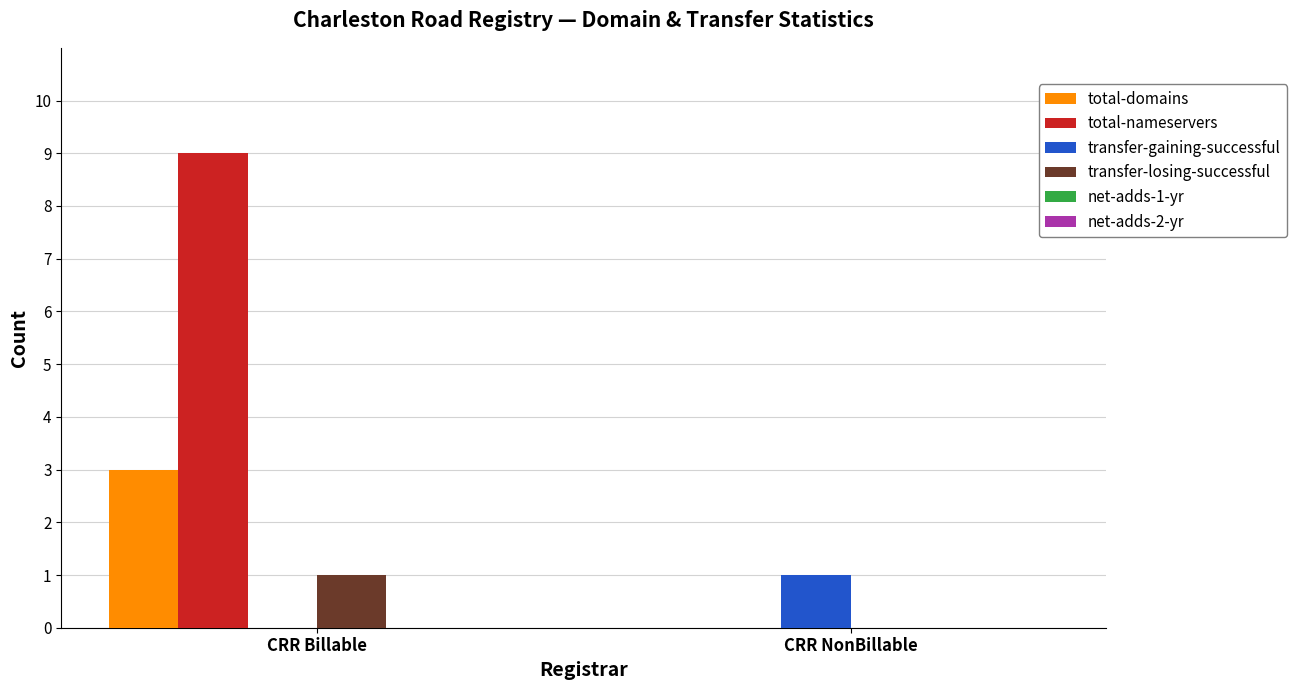

Reading left to right, extract all data points from this chart.

total-domains: CRR Billable=3	CRR NonBillable=0
total-nameservers: CRR Billable=9	CRR NonBillable=0
transfer-gaining-successful: CRR Billable=0	CRR NonBillable=1
transfer-losing-successful: CRR Billable=1	CRR NonBillable=0